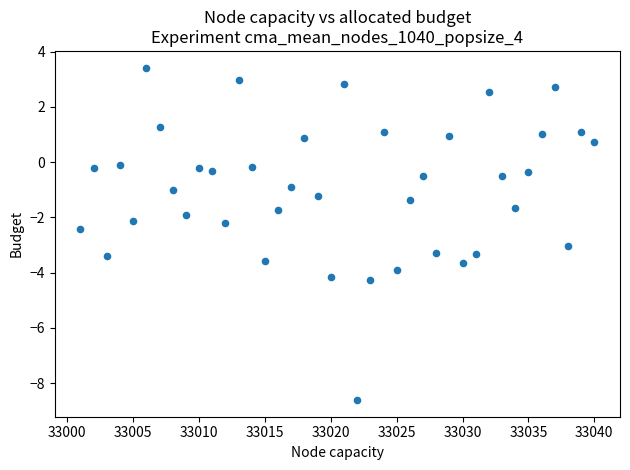

What is the range of Y values (max minus min)?

12.0